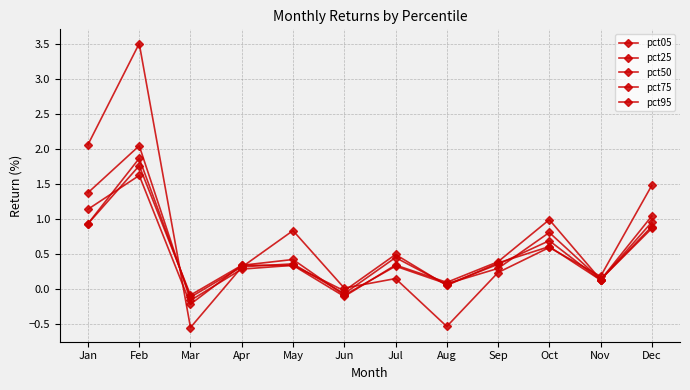

How many lines are shown in the chart?

5